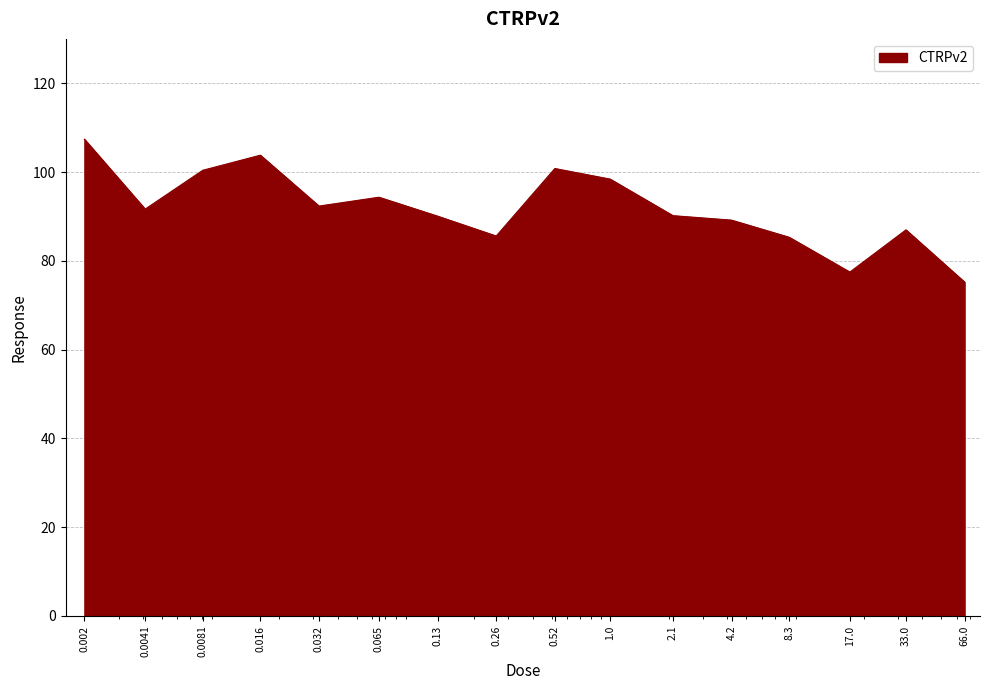

What is the maximum value shown in the chart?

107.4